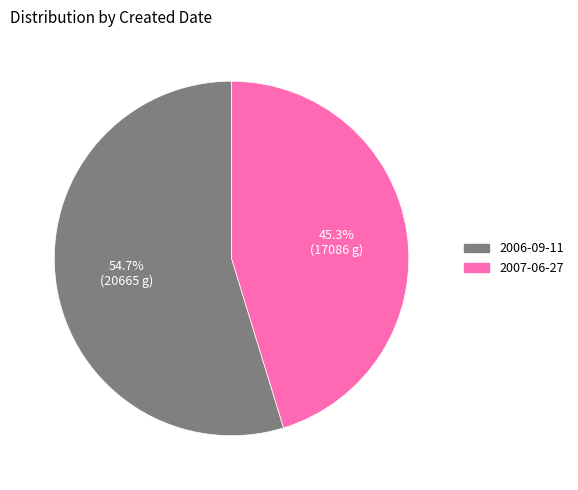

Does any single category account for the majority?

Yes